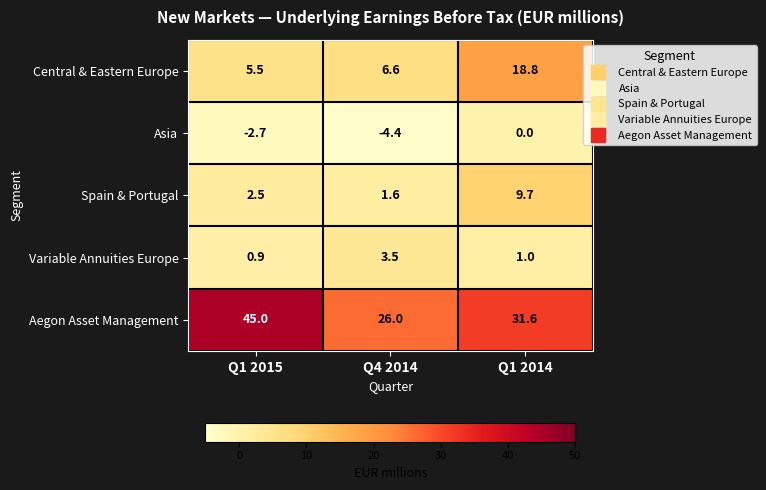

What is the average value of the Aegon Asset Management series?

34.2